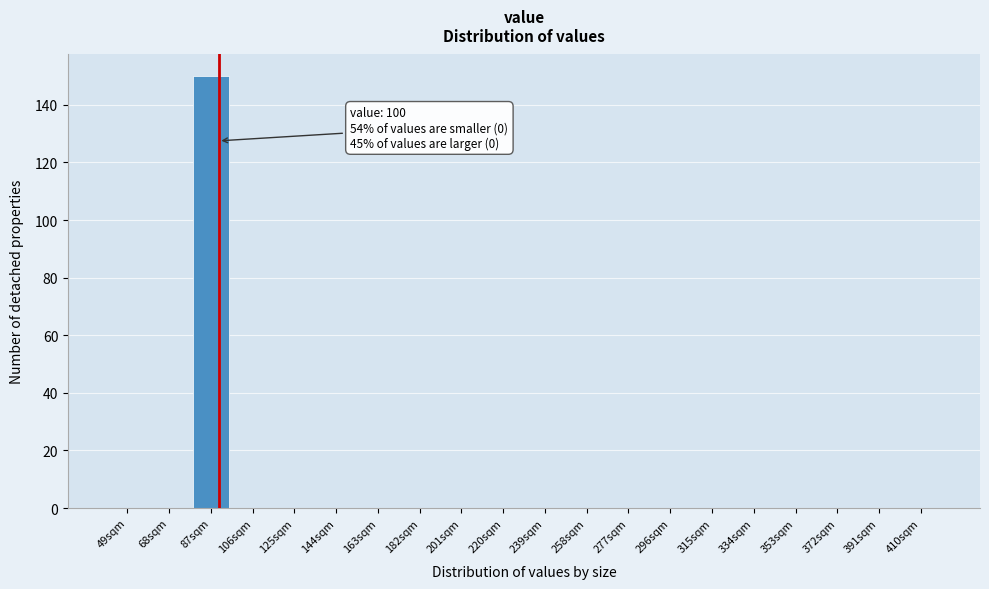

Reading left to right, extract all data points from this chart.

49sqm=0	68sqm=0	87sqm=150	106sqm=0	125sqm=0	144sqm=0	163sqm=0	182sqm=0	201sqm=0	220sqm=0	239sqm=0	258sqm=0	277sqm=0	296sqm=0	315sqm=0	334sqm=0	353sqm=0	372sqm=0	391sqm=0	410sqm=0